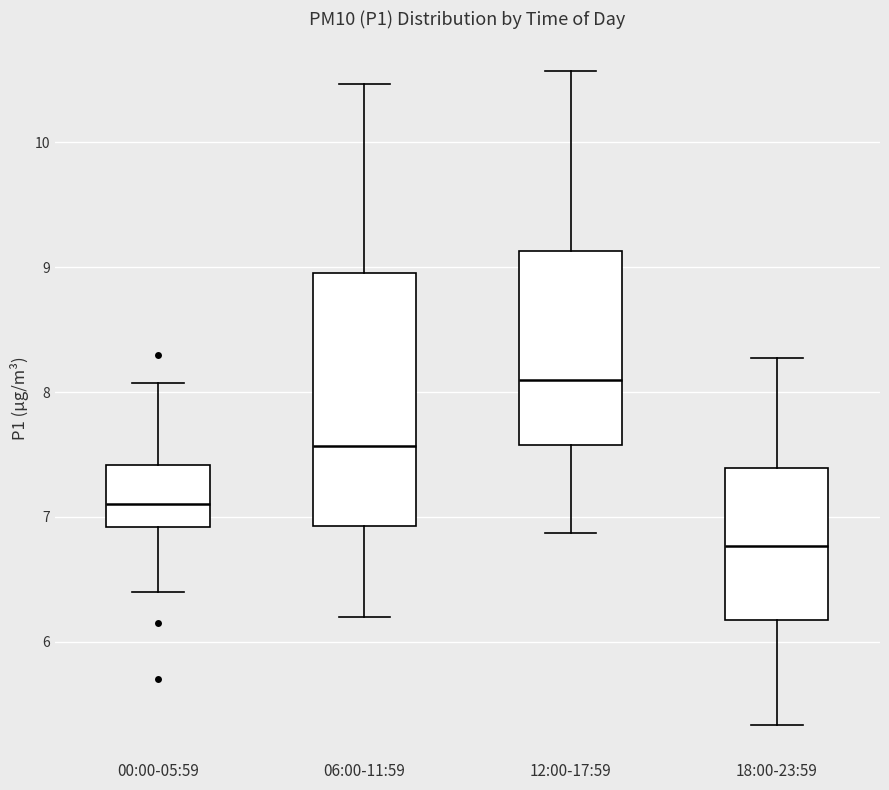

Where is the lower edge of the box for 00:00-05:59 on the y-axis? The values are not printed on the chart, so give them approximately, as read against the axis.

6.9